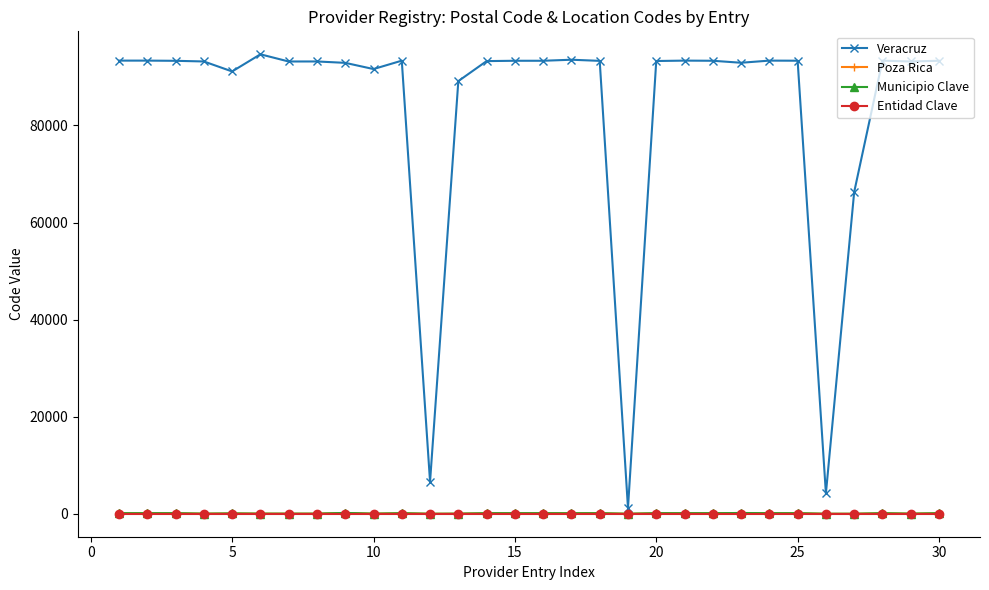

Is this an area chart (filled region under the line)?

No